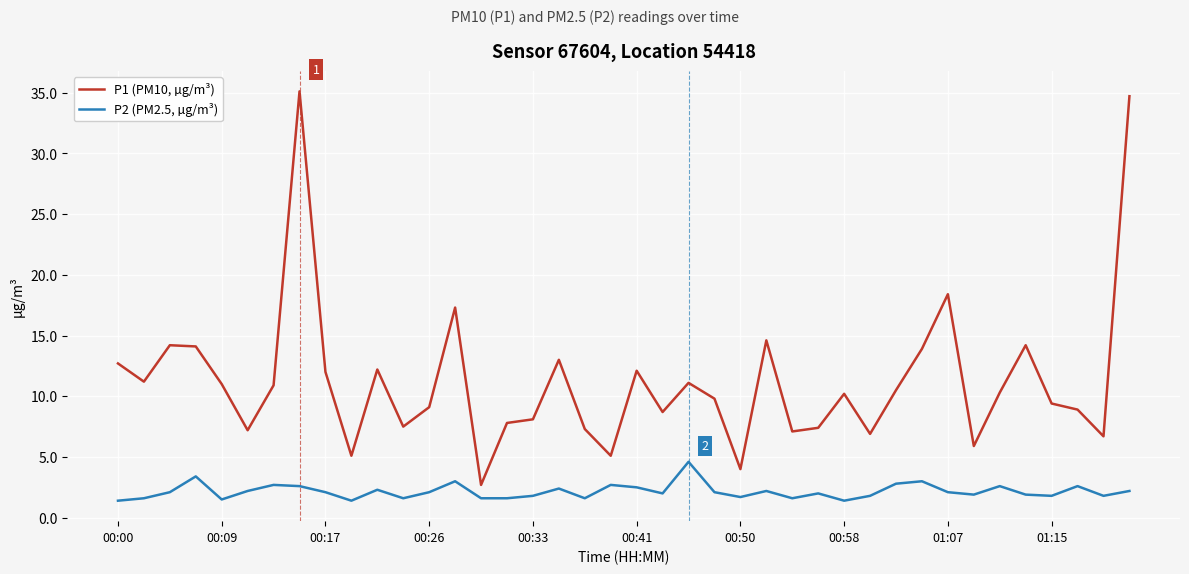

True or false: P2 (PM2.5, µg/m³) and P1 (PM10, µg/m³) cross at least once.

False